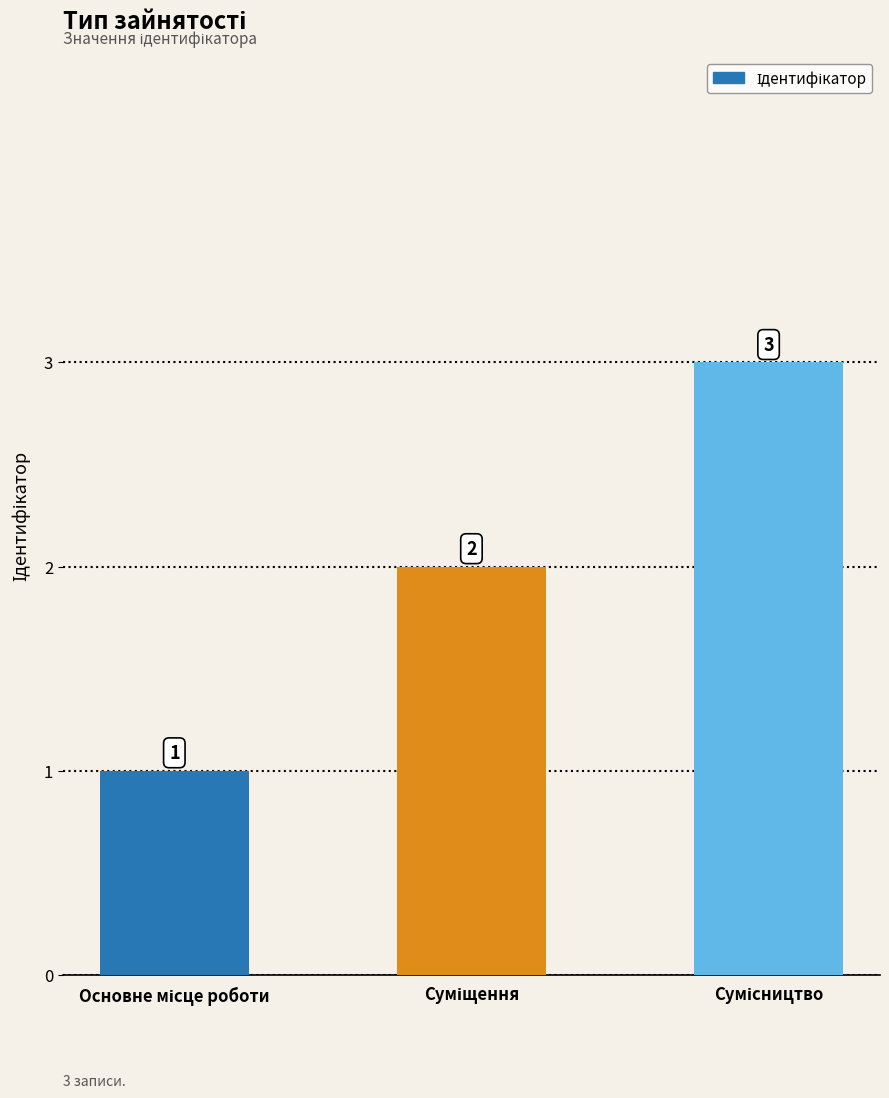

How many data points does each series have?

3